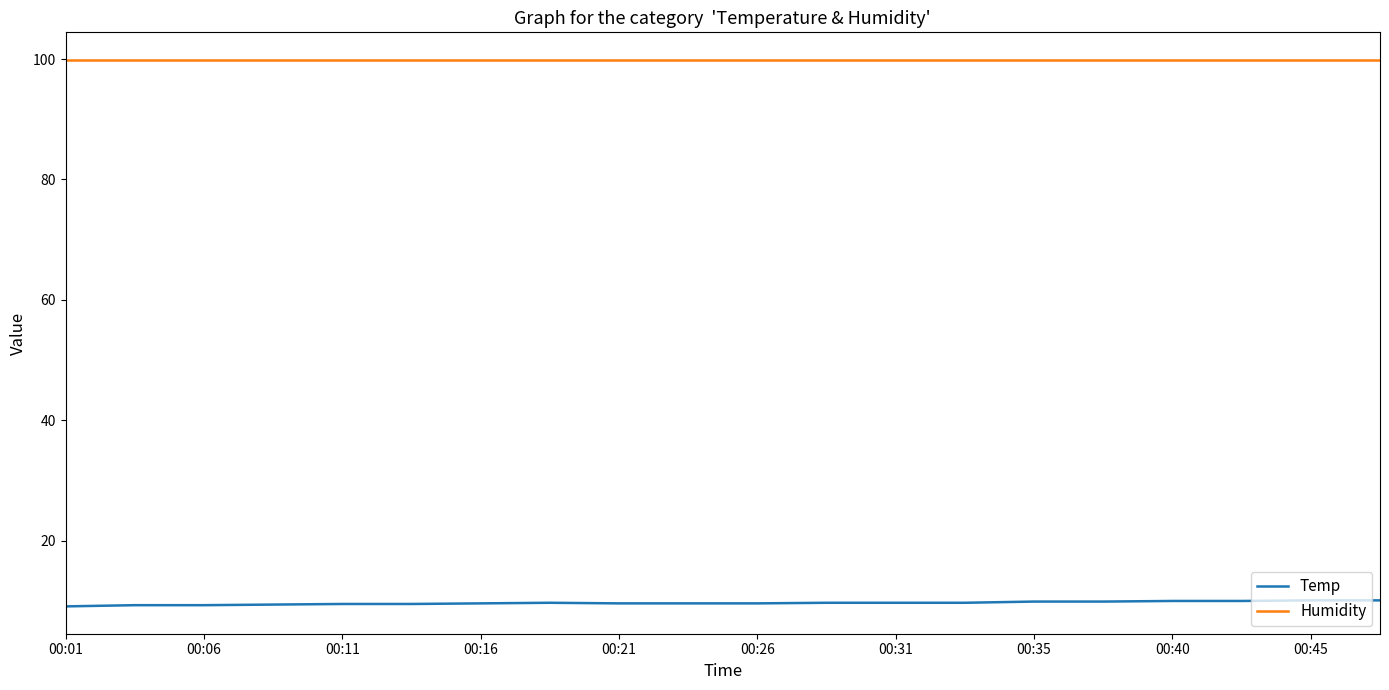

Which series has the widest spread of values?

Temp